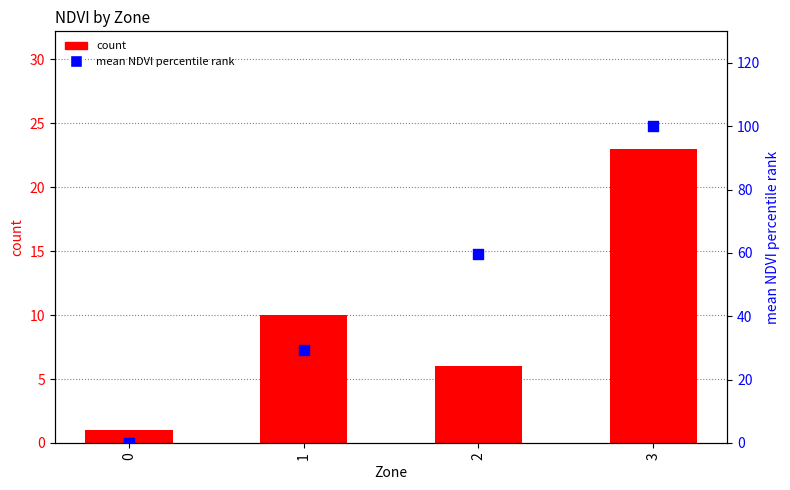

What is the total value across all series at 2?

65.6